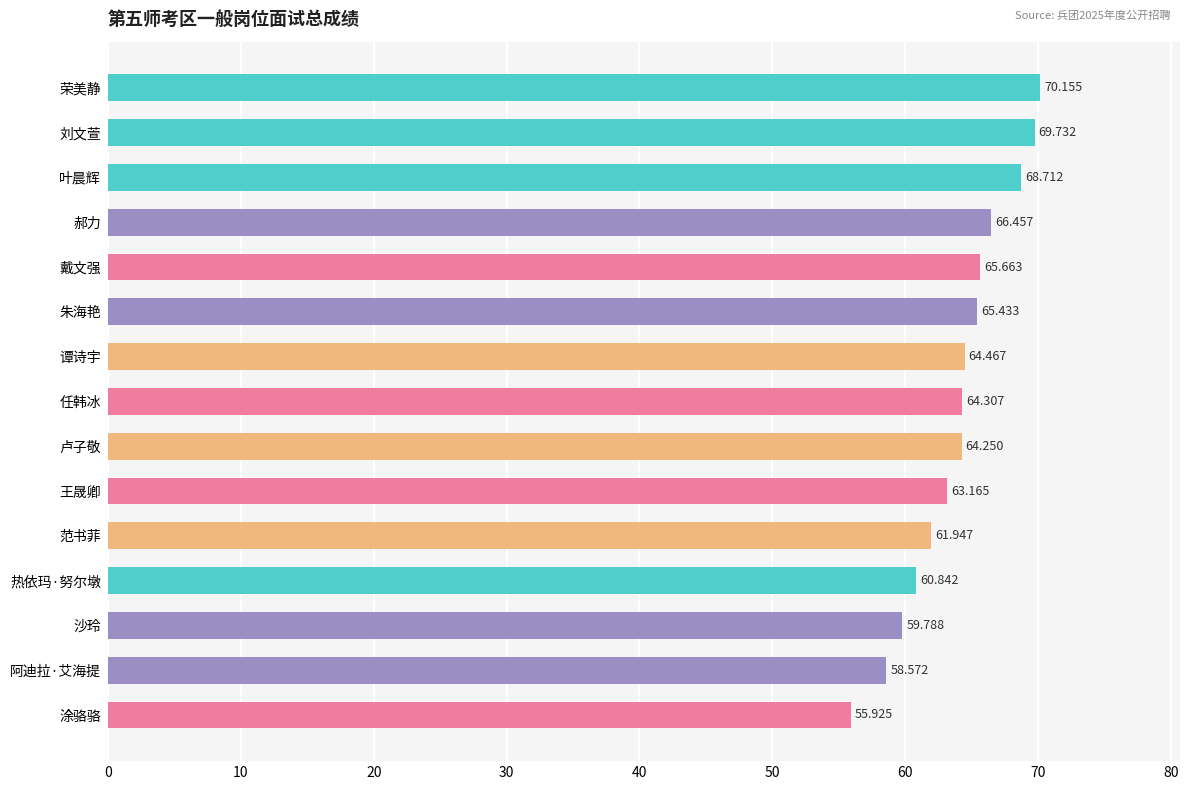

At which label is the value closest to 63?

王晟卿